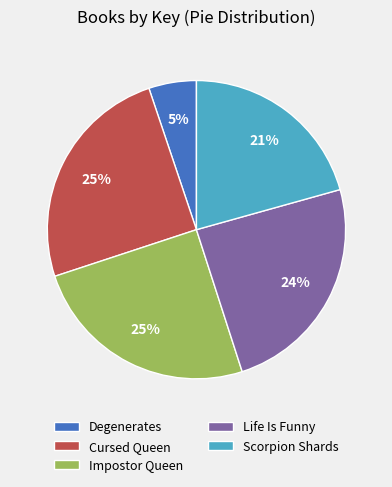

What percentage is the Impostor Queen slice, to the nearest percent?

25%